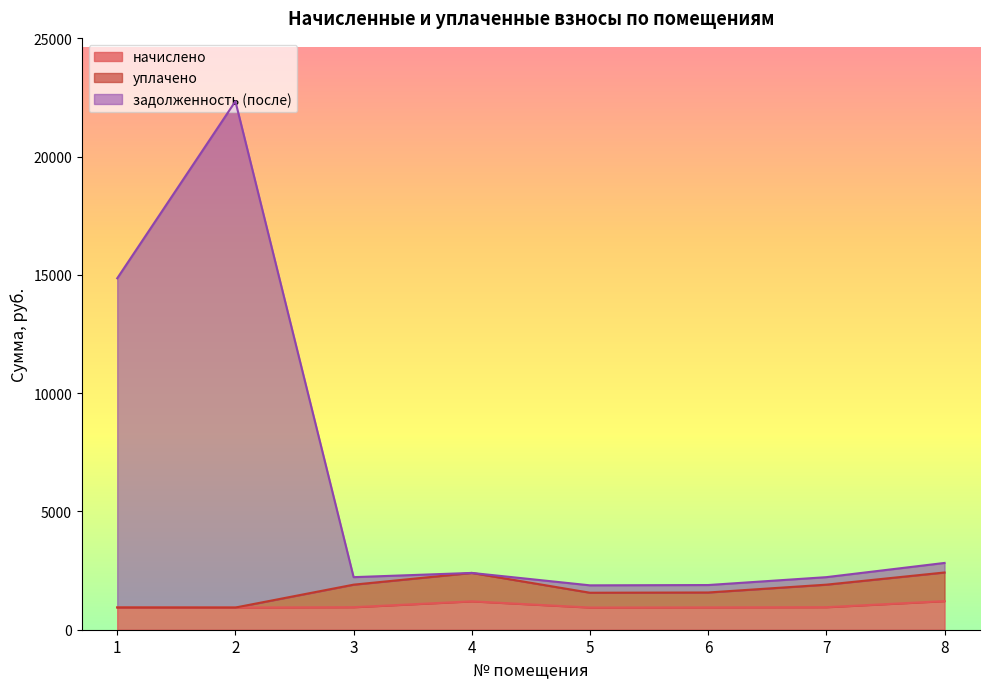

True or false: задолженность (после) has a value of 3567.6 at 4.

False